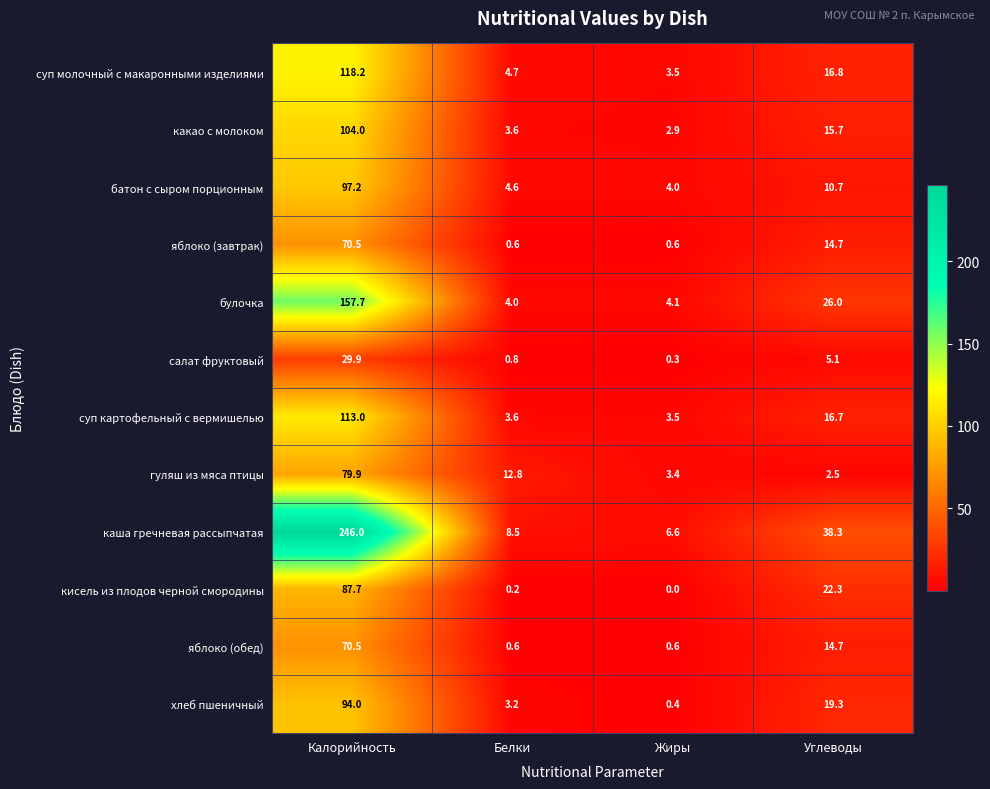

At which label is каша гречневая рассыпчатая closest to 126?

Углеводы